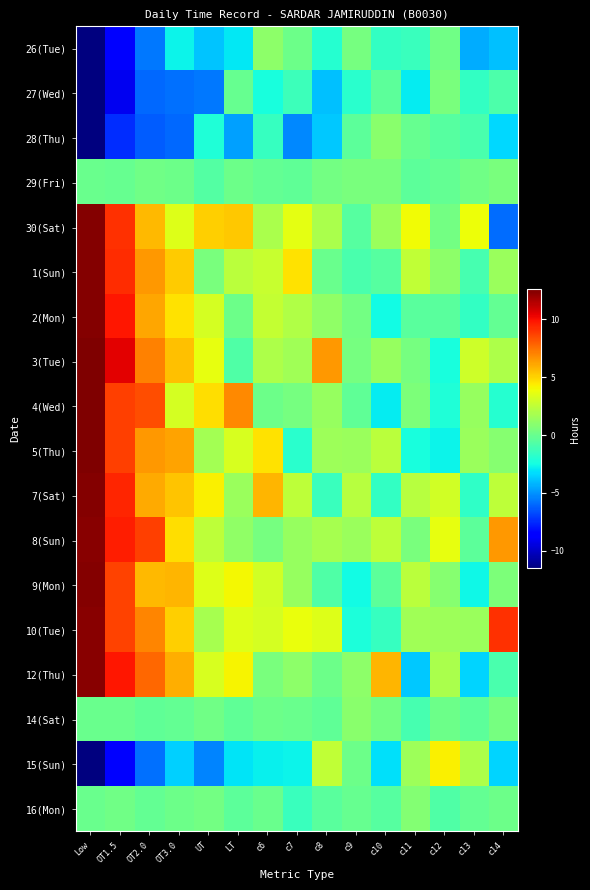

Reading left to right, list all the values displayed in this chart.

26(Tue): Low=-11.5	OT1.5=-8.6	OT2.0=-5.7	OT3.0=-2.7	UT=-3.8	LT=-3.0	c6=1.0	c7=0.1	c8=-2.0	c9=0.4	c10=-1.6	c11=-1.4	c12=0.2	c13=-4.4	c14=-4.0
27(Wed): Low=-11.5	OT1.5=-9.1	OT2.0=-6.0	OT3.0=-5.9	UT=-5.6	LT=-0.0	c6=-2.3	c7=-1.3	c8=-3.9	c9=-1.9	c10=-0.3	c11=-2.9	c12=0.5	c13=-1.5	c14=-0.8
28(Thu): Low=-11.4	OT1.5=-7.4	OT2.0=-6.3	OT3.0=-6.0	UT=-2.2	LT=-4.7	c6=-1.5	c7=-5.2	c8=-3.7	c9=-0.4	c10=1.0	c11=-0.1	c12=-0.6	c13=-0.9	c14=-3.4
29(Fri): Low=0.0	OT1.5=-0.1	OT2.0=0.2	OT3.0=0.1	UT=-0.6	LT=0.1	c6=-0.2	c7=-0.3	c8=0.3	c9=0.5	c10=0.4	c11=-0.4	c12=-0.2	c13=0.2	c14=0.5
30(Sat): Low=12.5	OT1.5=9.1	OT2.0=5.7	OT3.0=3.4	UT=5.1	LT=5.3	c6=1.9	c7=3.6	c8=1.9	c9=-0.6	c10=1.4	c11=4.0	c12=0.3	c13=3.9	c14=-5.9
1(Sun): Low=12.5	OT1.5=9.3	OT2.0=6.5	OT3.0=5.2	UT=0.5	LT=2.4	c6=2.8	c7=4.6	c8=0.0	c9=-0.9	c10=-0.5	c11=2.5	c12=1.1	c13=-1.0	c14=1.4
2(Mon): Low=12.5	OT1.5=9.8	OT2.0=6.1	OT3.0=4.6	UT=3.1	LT=0.1	c6=2.6	c7=2.1	c8=1.1	c9=0.3	c10=-2.6	c11=-0.5	c12=-0.4	c13=-1.6	c14=-0.2
3(Tue): Low=12.5	OT1.5=10.5	OT2.0=7.1	OT3.0=5.5	UT=3.7	LT=-0.8	c6=2.0	c7=1.7	c8=6.5	c9=0.4	c10=1.3	c11=0.4	c12=-2.4	c13=2.9	c14=2.0
4(Wed): Low=12.6	OT1.5=8.8	OT2.0=8.4	OT3.0=3.1	UT=4.8	LT=6.9	c6=0.1	c7=0.4	c8=1.4	c9=-0.3	c10=-2.9	c11=0.6	c12=-2.1	c13=1.4	c14=-2.0
5(Thu): Low=12.5	OT1.5=8.8	OT2.0=6.5	OT3.0=6.2	UT=1.7	LT=3.2	c6=4.7	c7=-1.8	c8=1.5	c9=1.4	c10=2.4	c11=-2.4	c12=-2.7	c13=1.5	c14=0.9
7(Sat): Low=12.4	OT1.5=9.4	OT2.0=6.1	OT3.0=5.4	UT=4.2	LT=1.5	c6=5.7	c7=2.5	c8=-1.4	c9=2.3	c10=-1.6	c11=2.2	c12=3.0	c13=-1.6	c14=2.4
8(Sun): Low=12.4	OT1.5=9.7	OT2.0=8.8	OT3.0=4.7	UT=2.5	LT=1.1	c6=0.4	c7=1.4	c8=1.9	c9=1.4	c10=2.5	c11=0.5	c12=3.7	c13=-0.4	c14=6.5
9(Mon): Low=12.4	OT1.5=8.7	OT2.0=5.7	OT3.0=5.7	UT=3.4	LT=4.1	c6=3.0	c7=1.4	c8=-0.7	c9=-2.5	c10=-0.4	c11=2.4	c12=0.8	c13=-2.6	c14=0.6
10(Tue): Low=12.4	OT1.5=8.6	OT2.0=7.0	OT3.0=5.1	UT=1.8	LT=3.4	c6=3.2	c7=3.8	c8=3.4	c9=-2.2	c10=-1.5	c11=1.6	c12=1.5	c13=1.4	c14=9.1
12(Thu): Low=12.3	OT1.5=9.8	OT2.0=7.8	OT3.0=5.9	UT=3.2	LT=4.1	c6=0.5	c7=1.0	c8=0.1	c9=1.0	c10=5.8	c11=-3.8	c12=1.9	c13=-3.5	c14=-0.9
14(Sat): Low=0.0	OT1.5=0.0	OT2.0=-0.2	OT3.0=-0.2	UT=0.2	LT=-0.3	c6=0.1	c7=0.0	c8=-0.3	c9=1.0	c10=0.3	c11=-1.0	c12=0.1	c13=-0.3	c14=0.4
15(Sun): Low=-11.5	OT1.5=-8.6	OT2.0=-5.8	OT3.0=-3.5	UT=-5.3	LT=-3.1	c6=-2.8	c7=-2.7	c8=2.5	c9=0.1	c10=-3.2	c11=1.5	c12=4.3	c13=2.0	c14=-3.5
16(Mon): Low=0.0	OT1.5=0.2	OT2.0=-0.2	OT3.0=0.1	UT=0.3	LT=-0.4	c6=-0.0	c7=-1.4	c8=-0.5	c9=-0.1	c10=-0.6	c11=0.8	c12=-0.7	c13=-0.2	c14=0.1